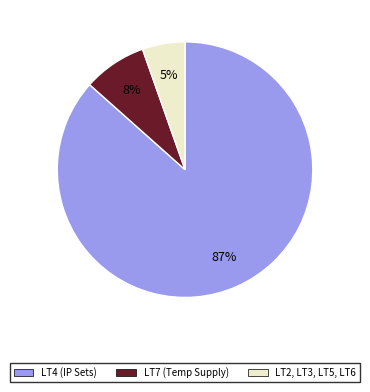

Is there a majority slice in this chart?

Yes